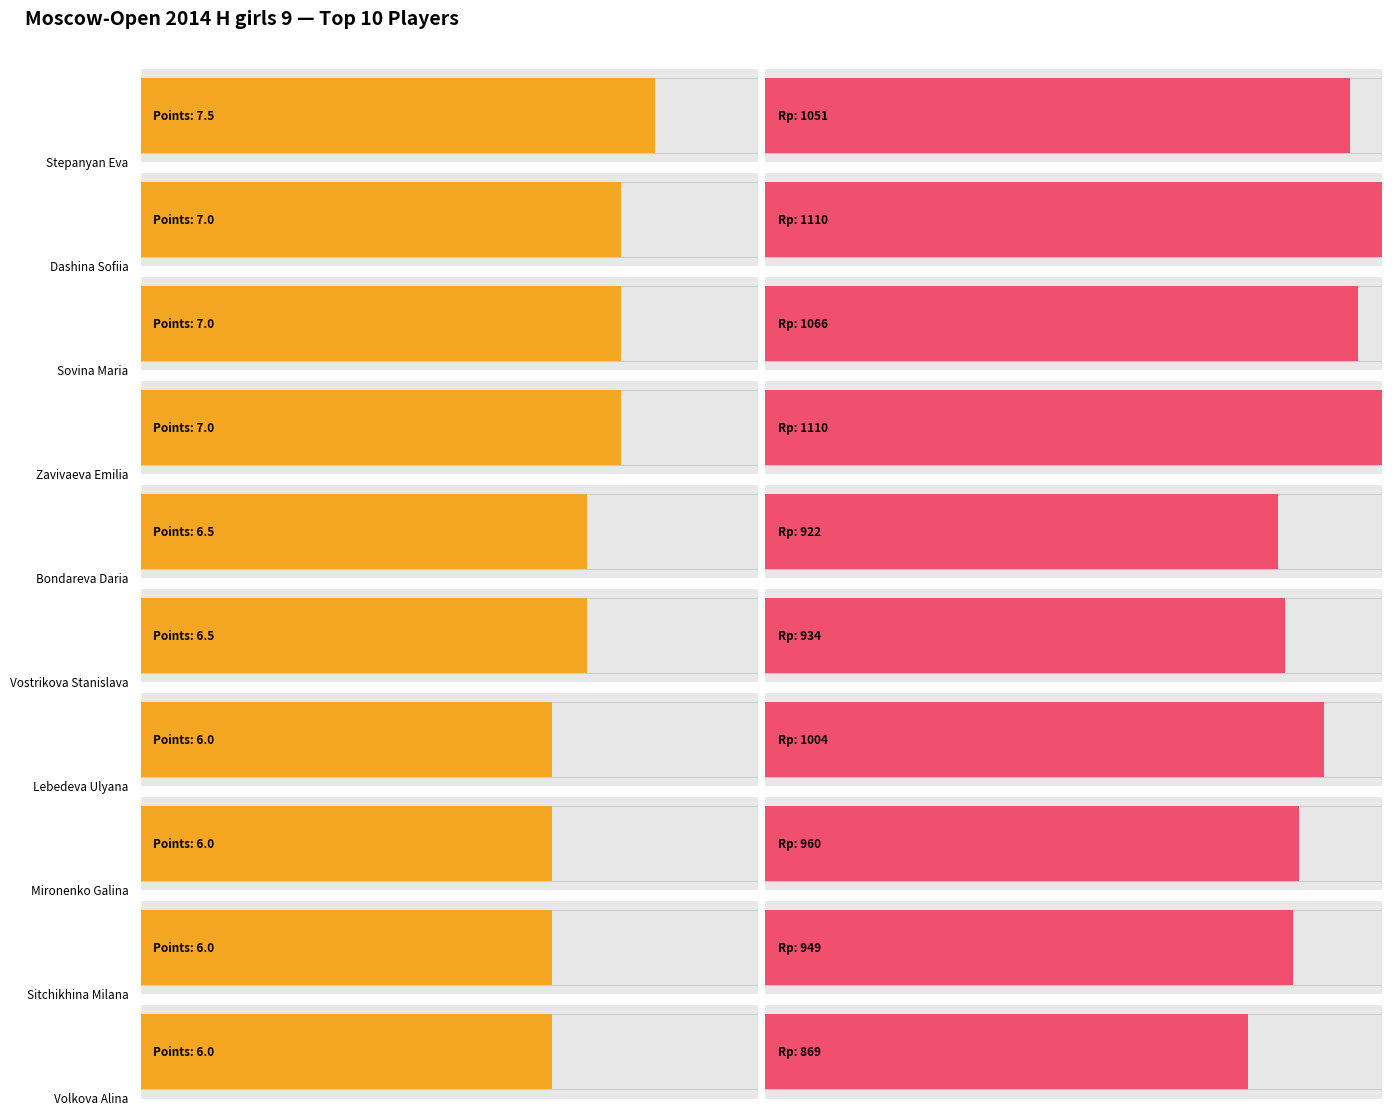

What is the label of the 8th bar from the left?

Mironenko Galina